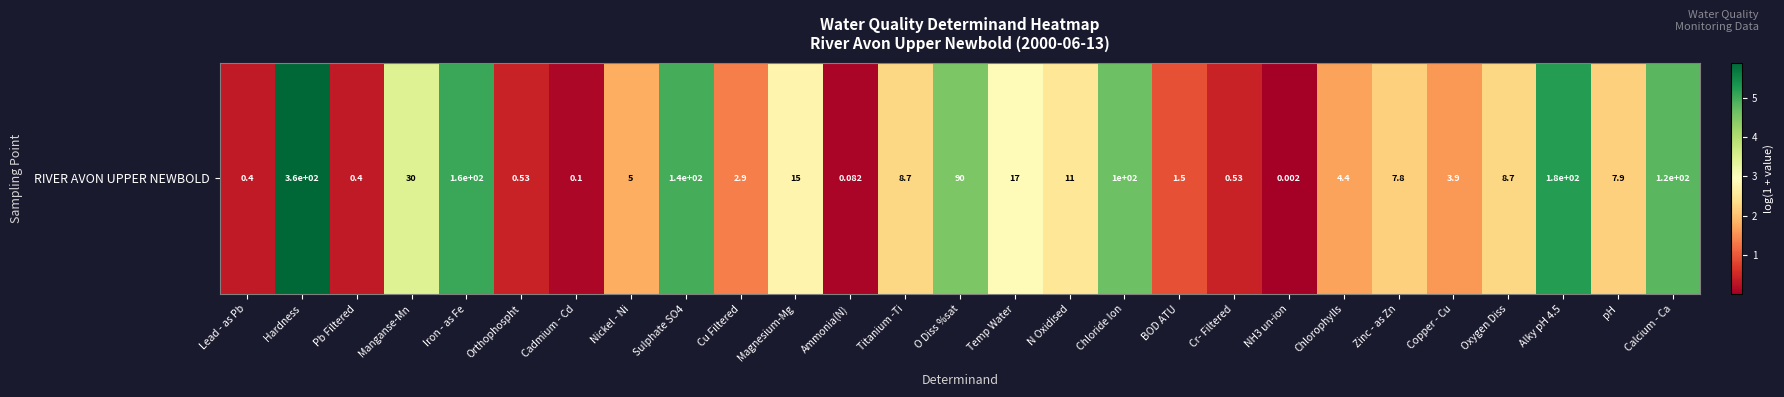

Rank the categories by value from highest to lowest.

Hardness, Alky pH 4.5, Iron - as Fe, Sulphate SO4, Calcium - Ca, Chloride Ion, O Diss %sat, Manganse-Mn, Temp Water, Magnesium-Mg, N Oxidised, Titanium -Ti, Oxygen Diss, pH, Zinc - as Zn, Nickel - Ni, Chlorophylls, Copper - Cu, Cu Filtered, BOD ATU, Cr- Filtered, Orthophospht, Lead - as Pb, Pb Filtered, Cadmium - Cd, Ammonia(N), NH3 un-ion